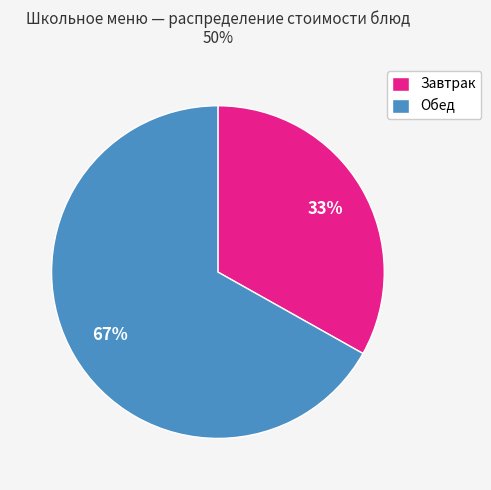

To the nearest percent, what percentage of the pie is Обед?

67%